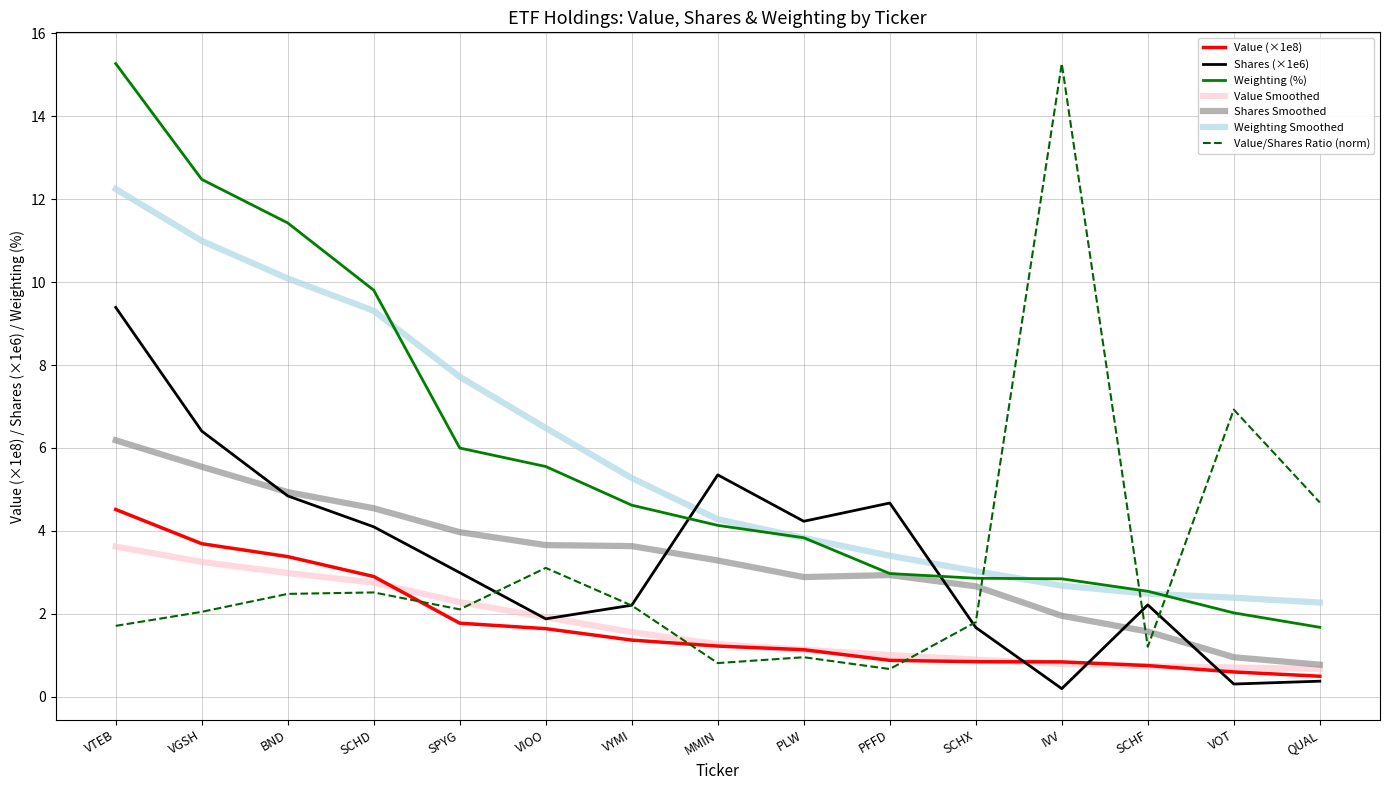

At which category is the sum across all series the highest?

VTEB